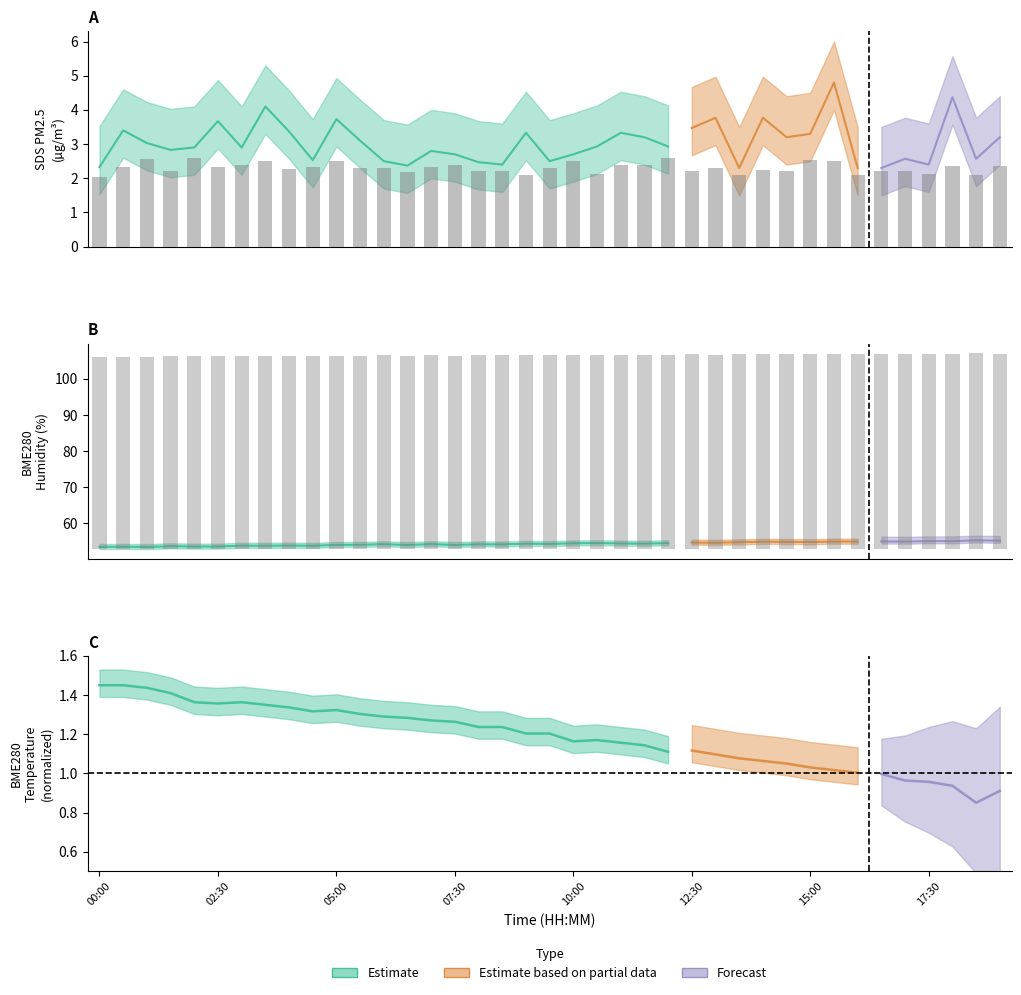

How many categories are shown in the chart?

39